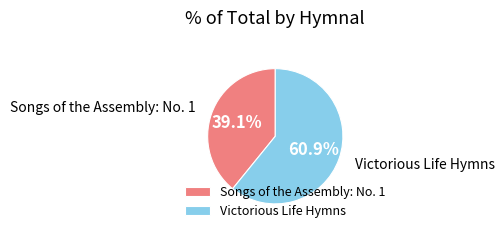

What percentage do Songs of the Assembly: No. 1 and Victorious Life Hymns together represent?

100.0%